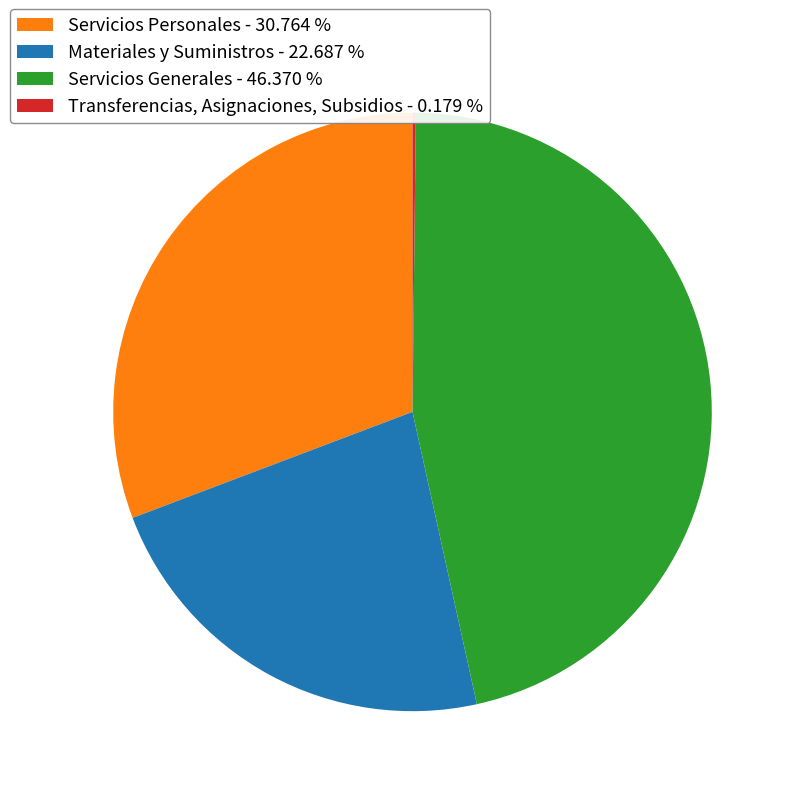

Does any single category account for the majority?

No